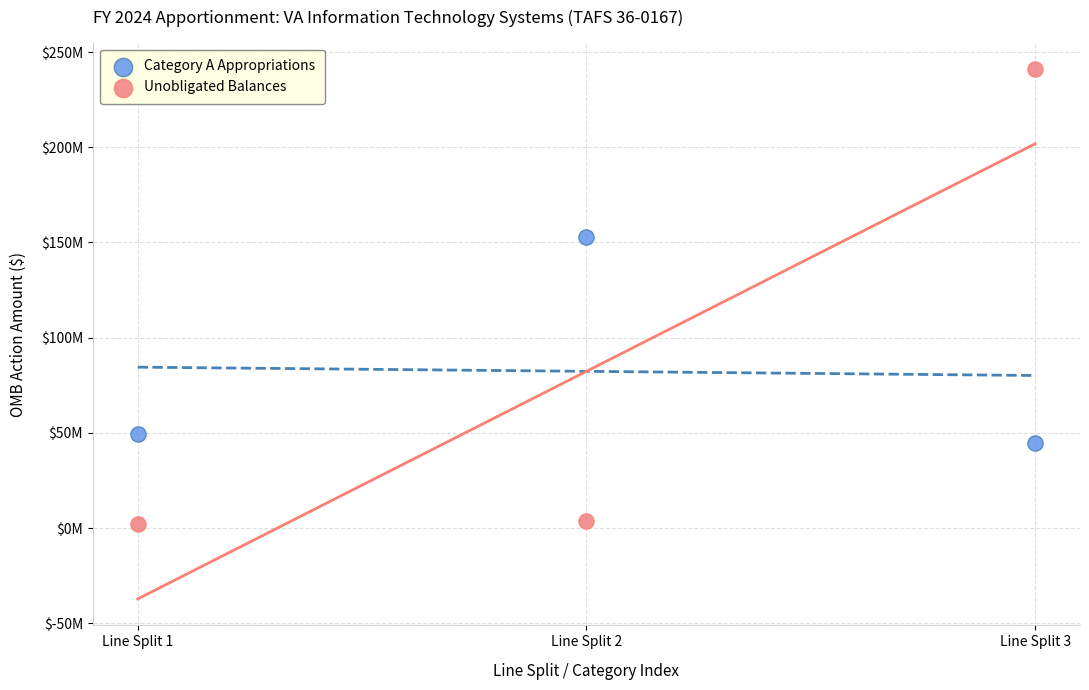

Which series has the widest spread of Y values?

Unobligated Balances